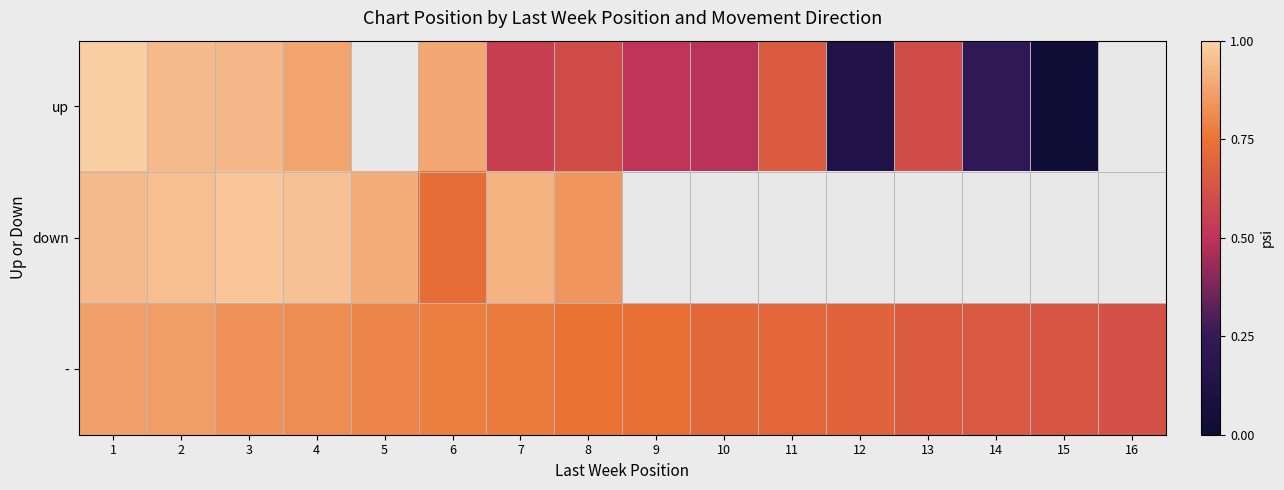

Where is down nearest to the value 0?

6